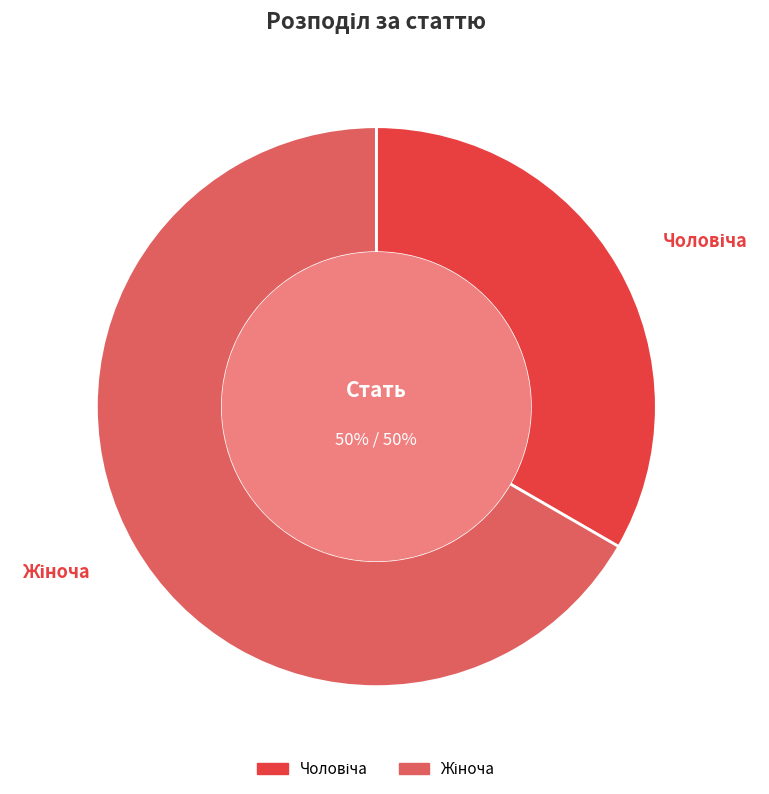

What percentage is the Чоловіча slice, to the nearest percent?

33%